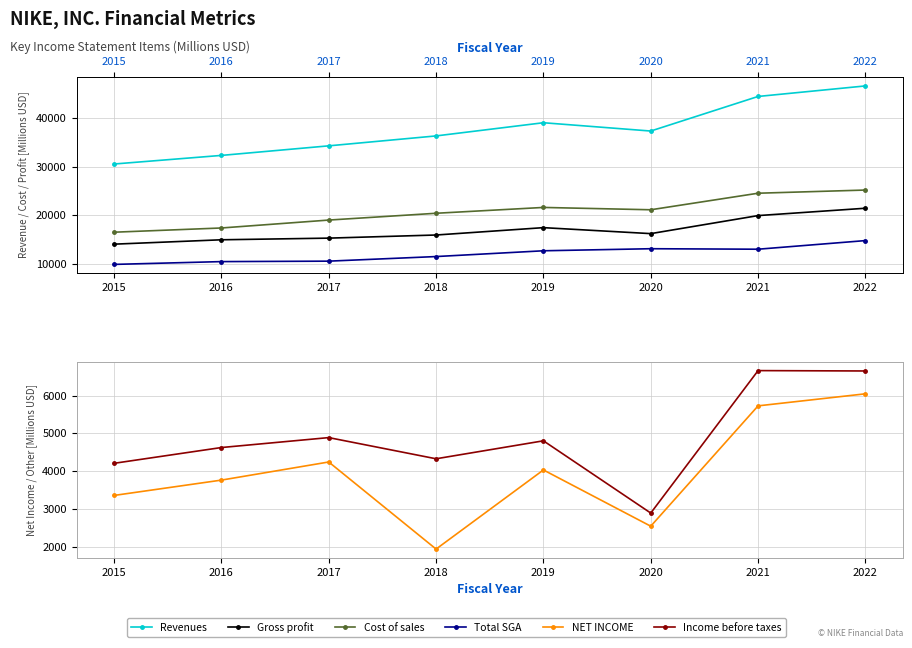

Between 2018 and 2017, which is larger?

2018